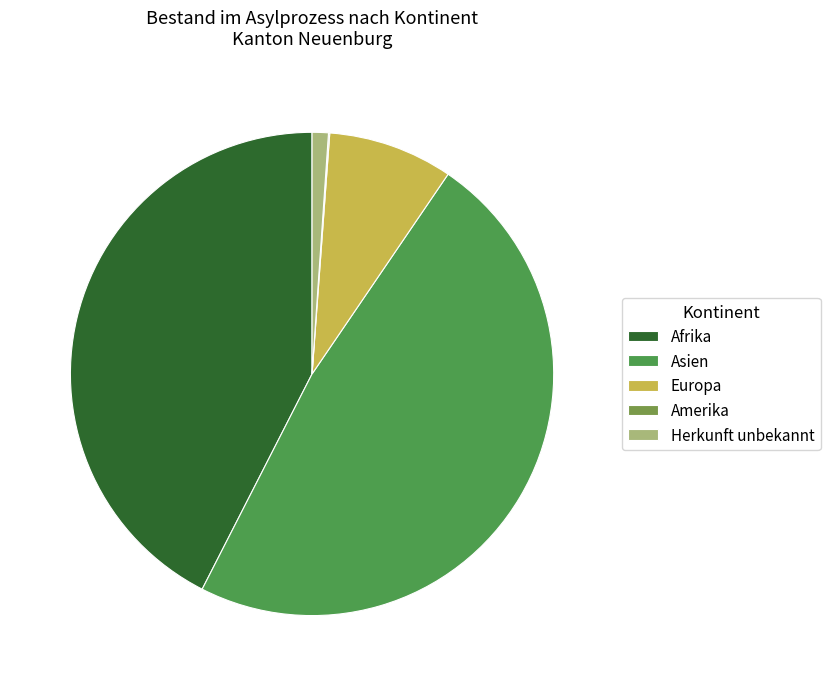

Between Europa and Asien, which is larger?

Asien